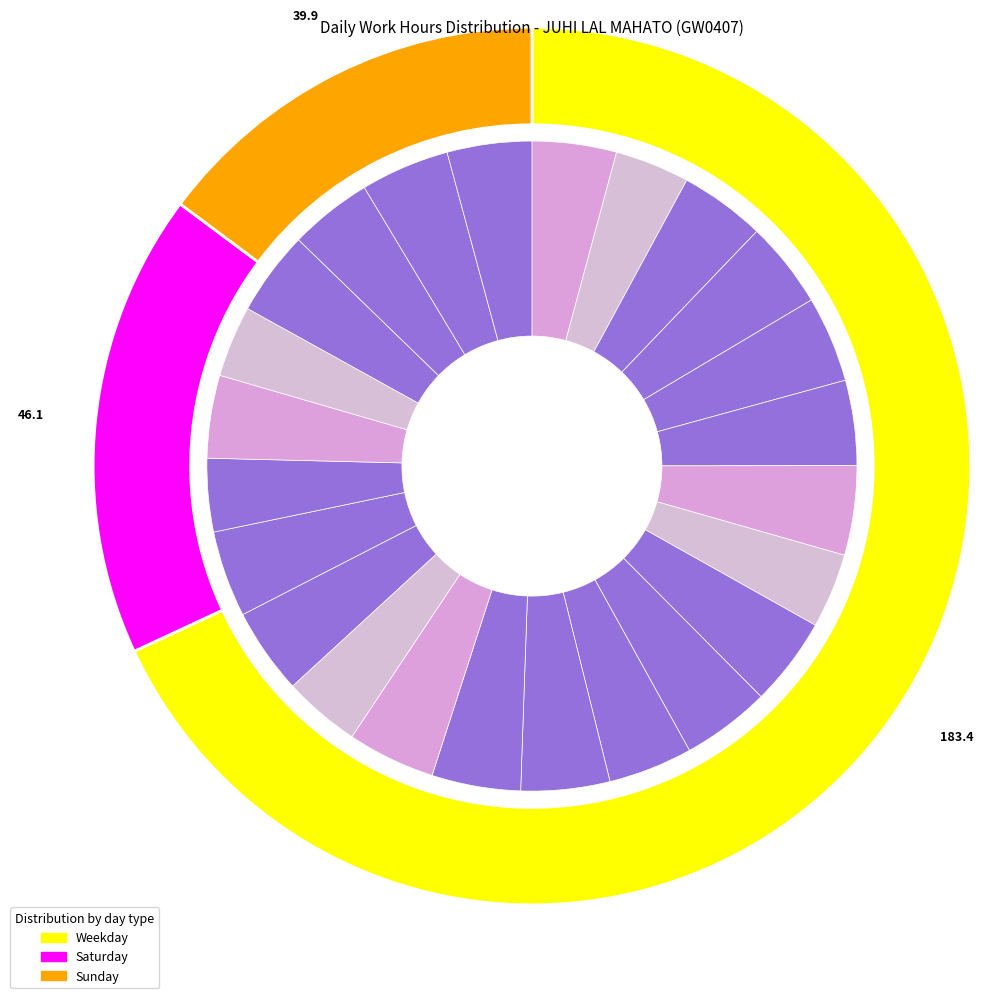

What percentage is the 8-Tue slice, to the nearest percent?

4%